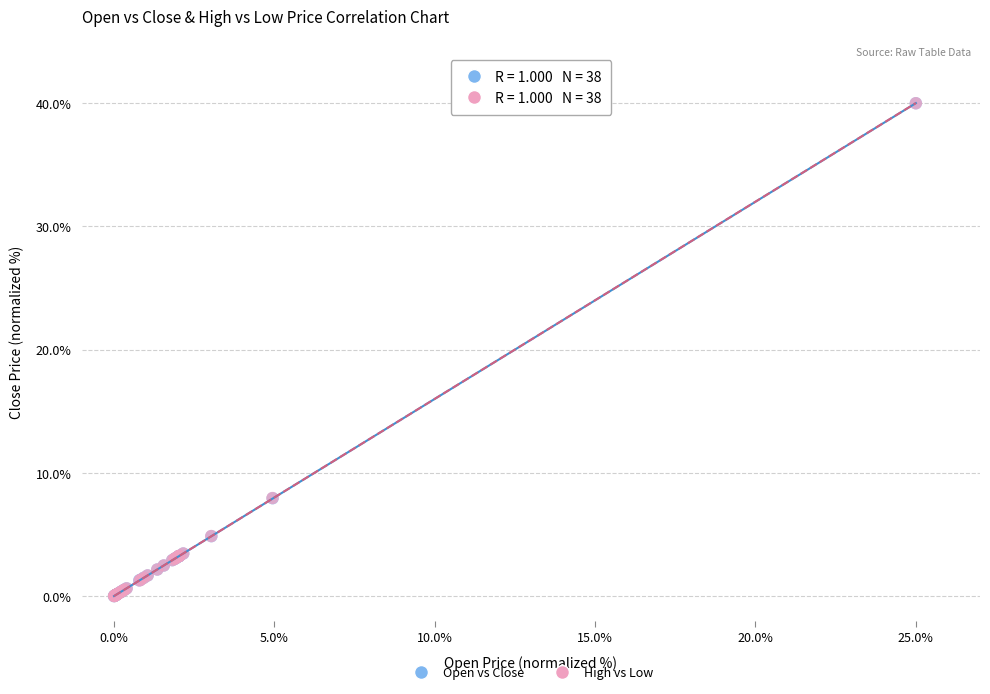

What are all the series names shown in the legend?

Open vs Close, High vs Low